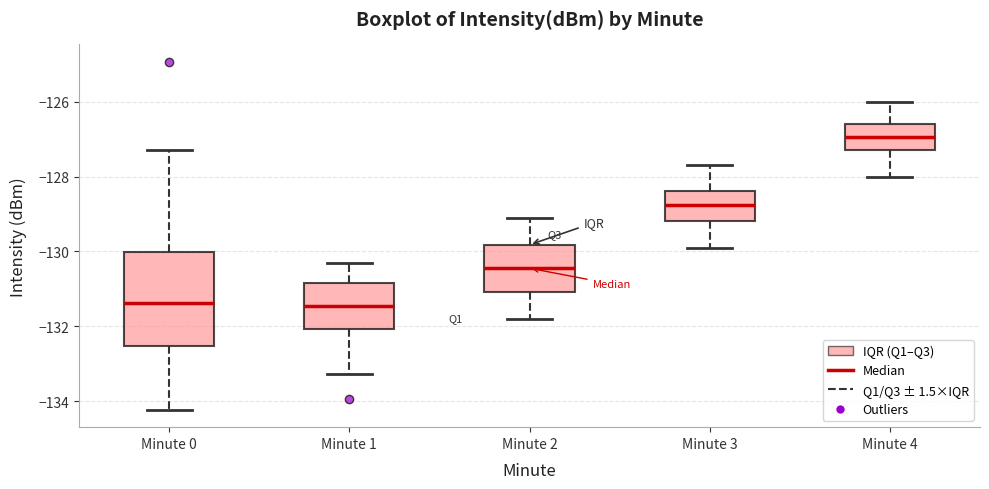

Reading left to right, transcribe this box plot: for each box, give where its median line is, the range the box spans, and where its two whiskers end, as read against the y-axis. The values are not printed on the chart, so give them approximately, as read against the axis.

Minute 0: median -131.4, box -132.6 to -130.0, whiskers -134.2 to -127.2
Minute 1: median -131.4, box -132.0 to -130.8, whiskers -133.2 to -130.2
Minute 2: median -130.4, box -131.0 to -129.8, whiskers -131.8 to -129.0
Minute 3: median -128.8, box -129.2 to -128.4, whiskers -129.8 to -127.6
Minute 4: median -127.0, box -127.2 to -126.6, whiskers -128.0 to -126.0